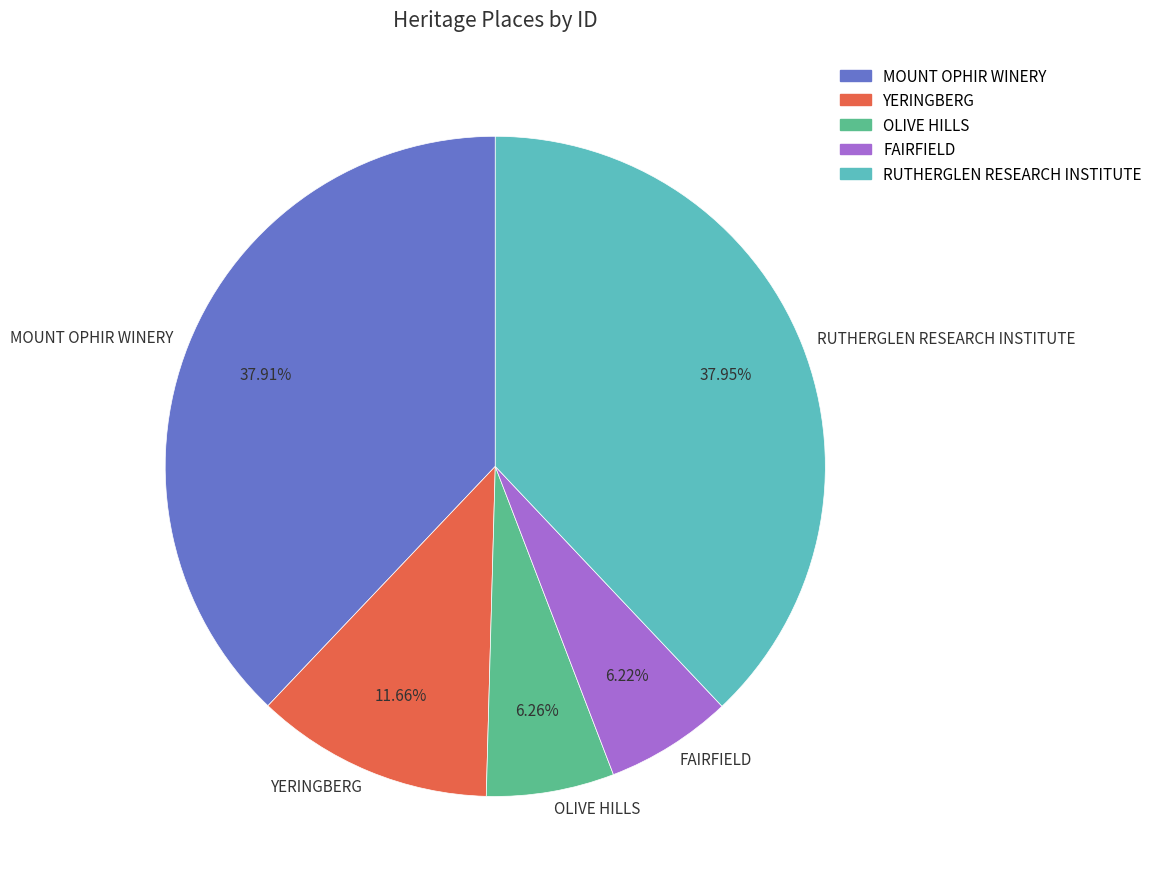

How many slices are in this pie chart?

5